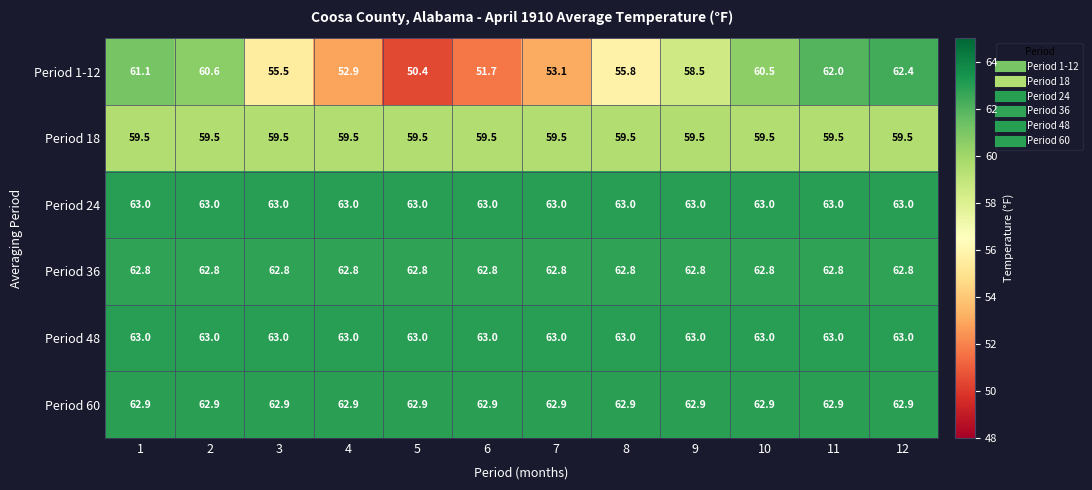

The value of Period 36 at 8 is 62.8. True or false?

True